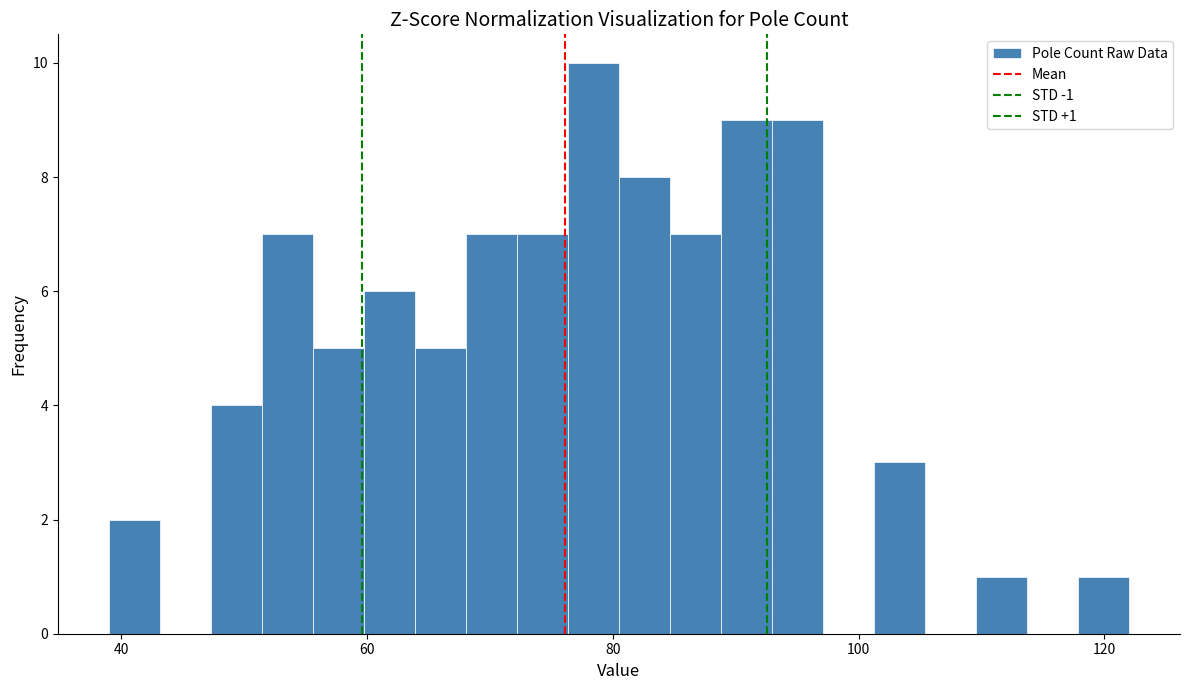

Around what value on the x-axis is the tallest bar? Give the approximate position of its centre, as read against the axis.

78